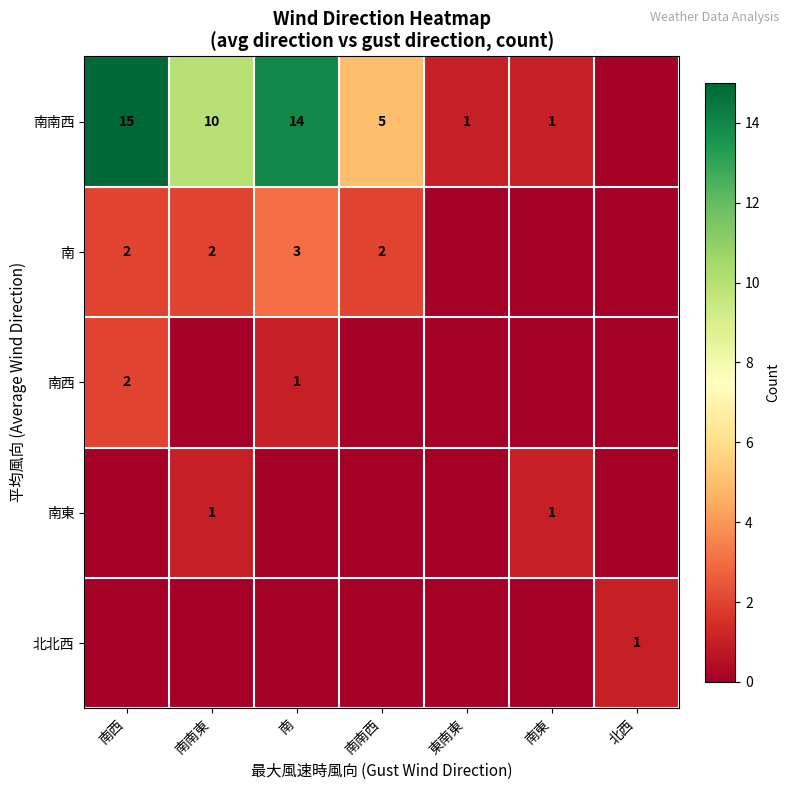

The 南南西 series shows 6 at 南西. True or false?

False